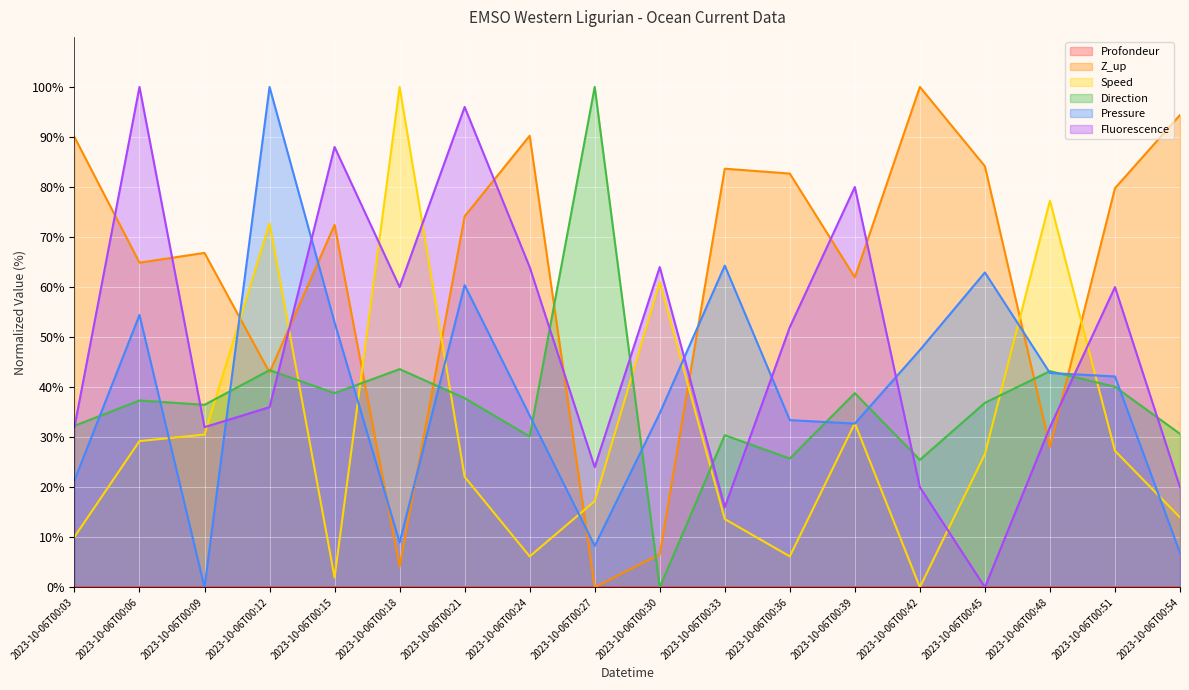

What is the spread (max minus min) of values at 2023-10-06T00:42?

100.0